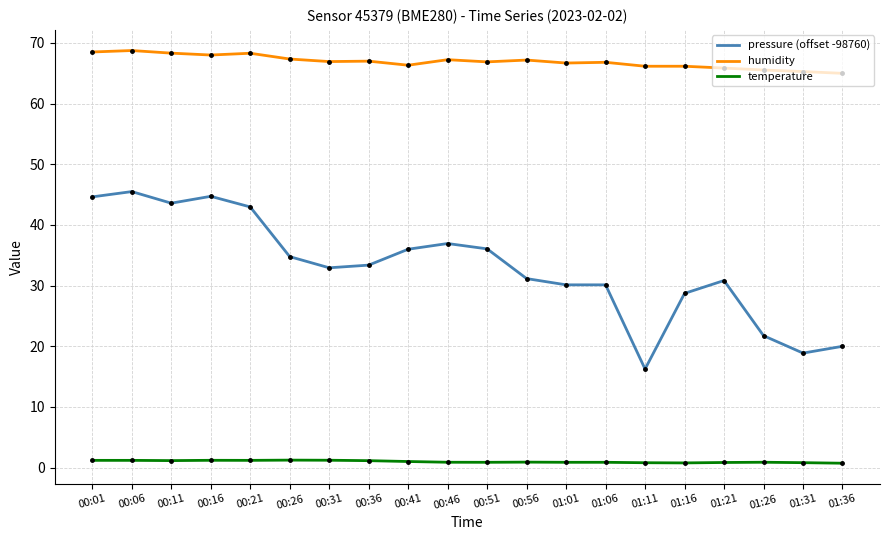

List the series in order of their overall mean, highest first.

humidity, pressure (offset -98760), temperature